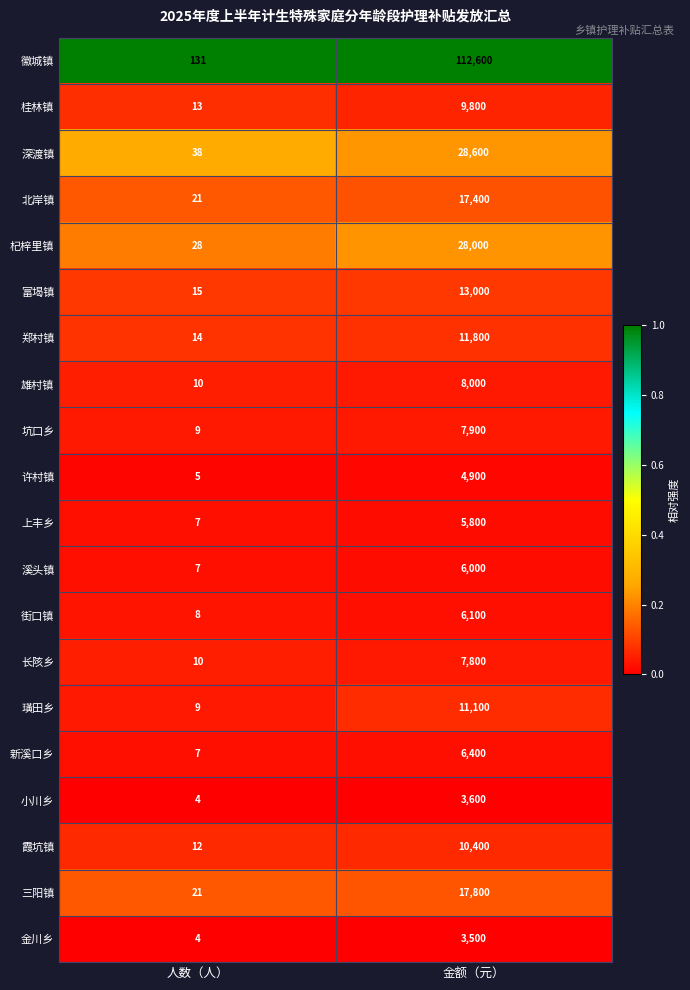

Rank the series by their maximum value, from highest to lowest.

徽城镇, 深渡镇, 杞梓里镇, 三阳镇, 北岸镇, 富堨镇, 郑村镇, 璜田乡, 霞坑镇, 桂林镇, 雄村镇, 坑口乡, 长陔乡, 新溪口乡, 街口镇, 溪头镇, 上丰乡, 许村镇, 小川乡, 金川乡